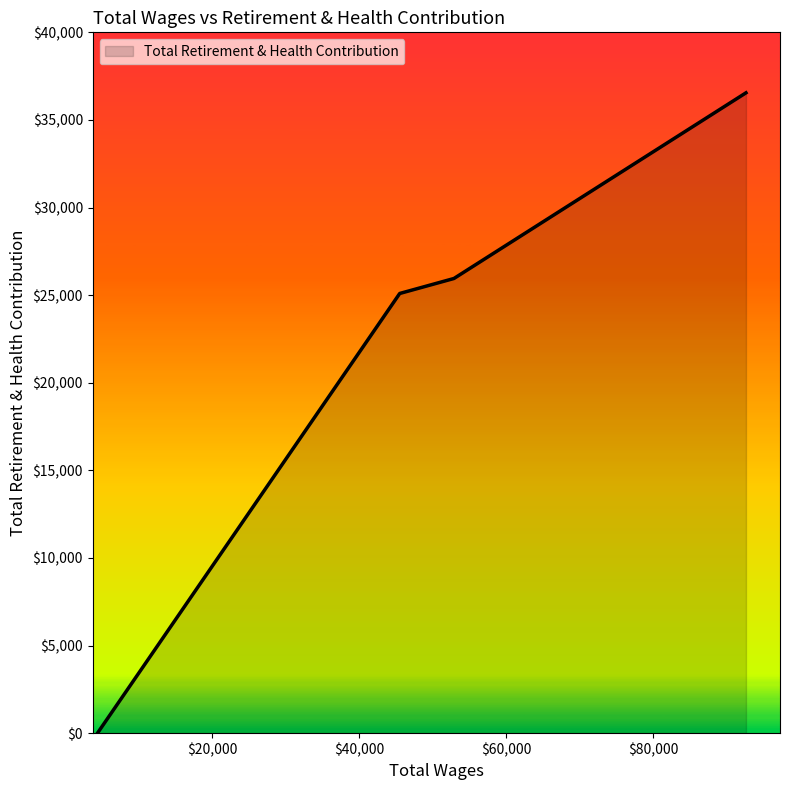

What is the greatest value displayed?

36548